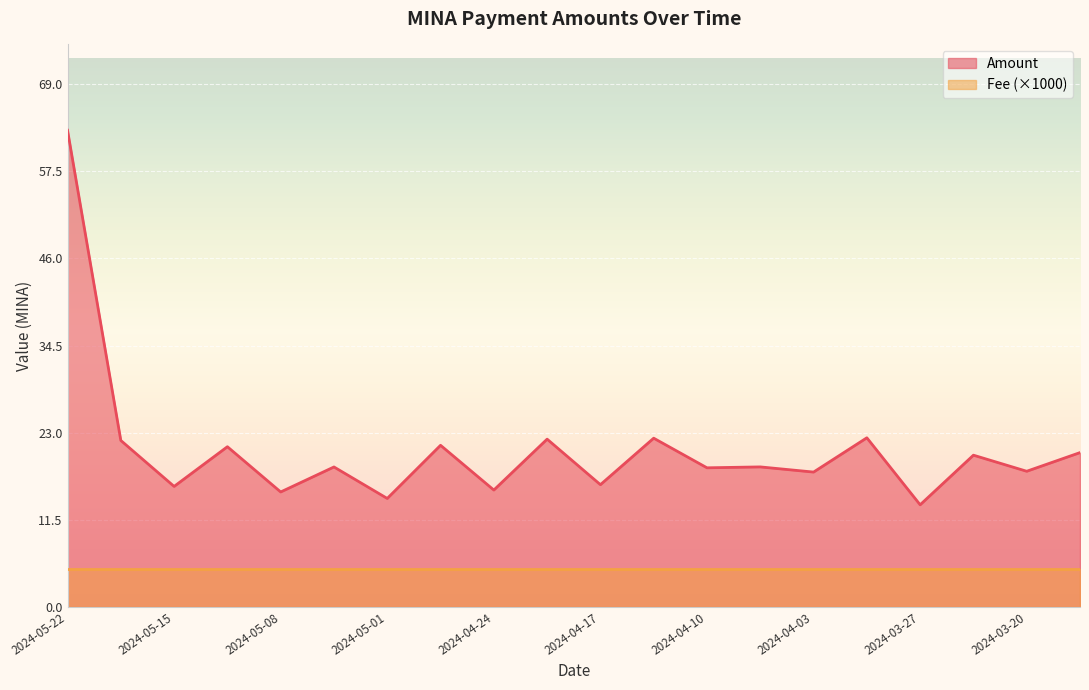

How many values exceed 18?

12